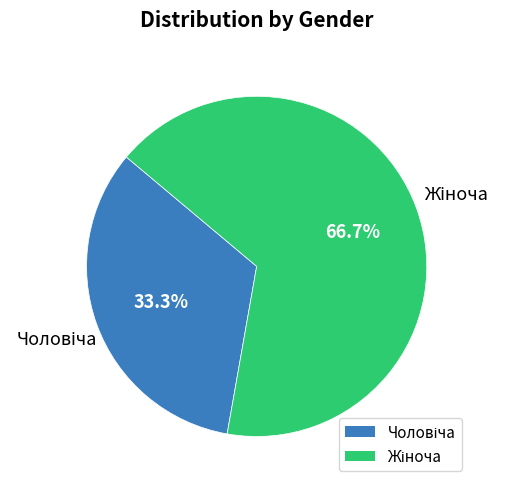

Does any single category account for the majority?

Yes